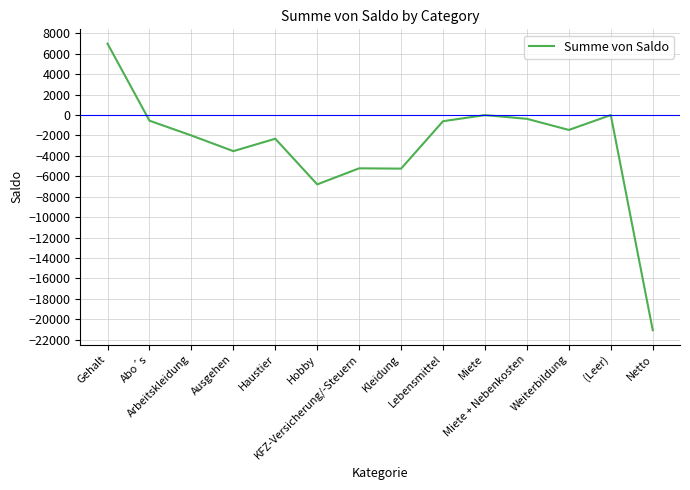

What is the minimum value shown in the chart?

-21081